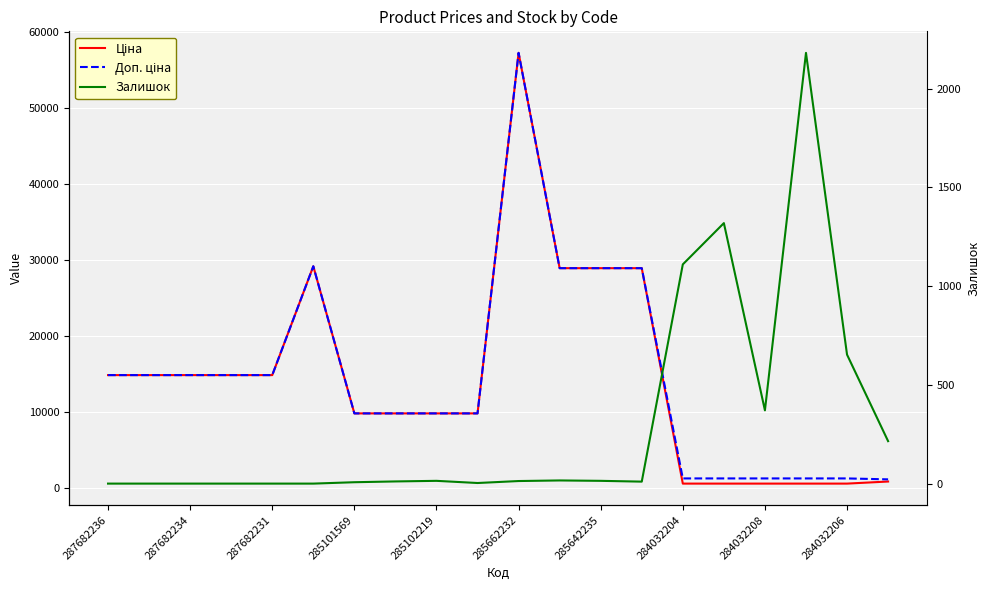

What is the value of the Залишок point at the 10th from the left?

3.0